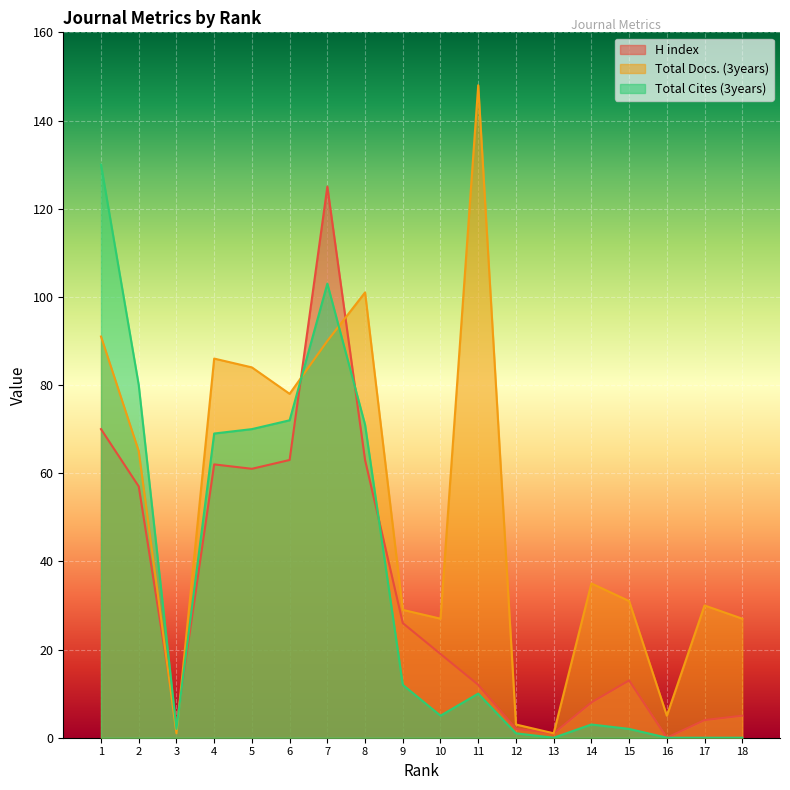

How many data points in Total Cites (3years) are less than 10?

9